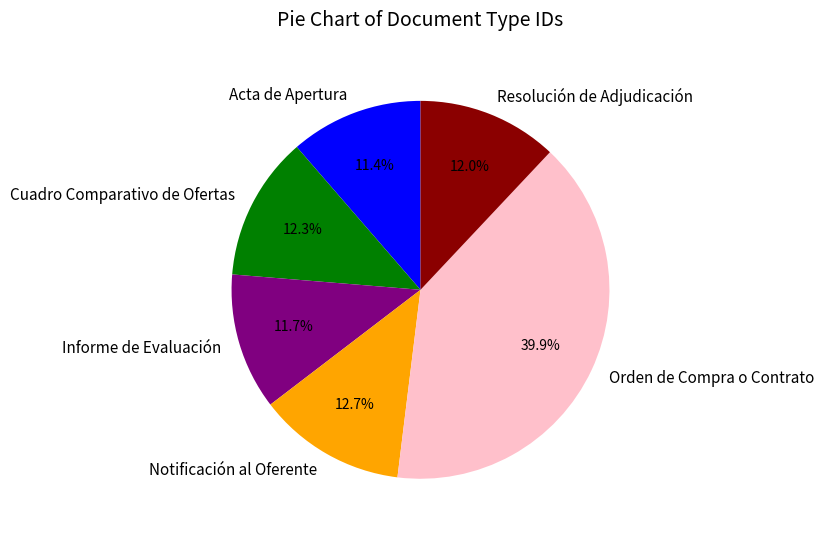

To the nearest percent, what portion does Informe de Evaluación represent?

12%